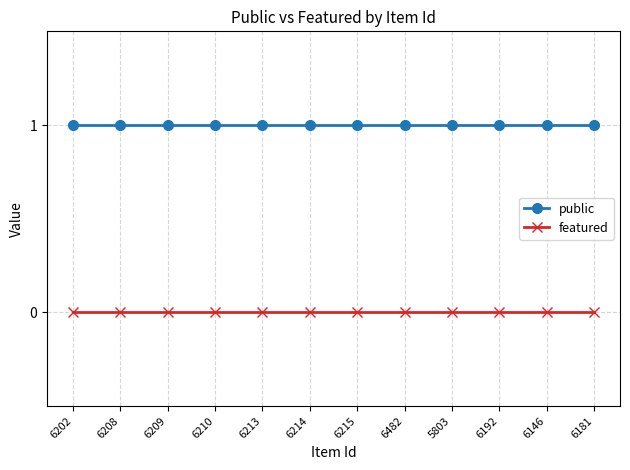

List the series in order of their peak value, lowest first.

featured, public